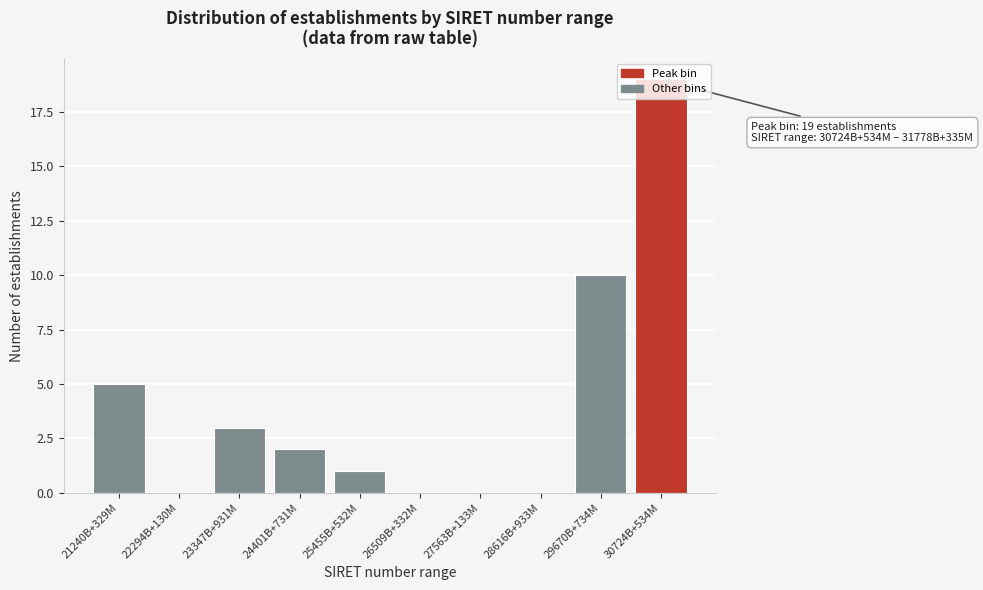

Where is the data nearest to the value 9?

29670B+734M